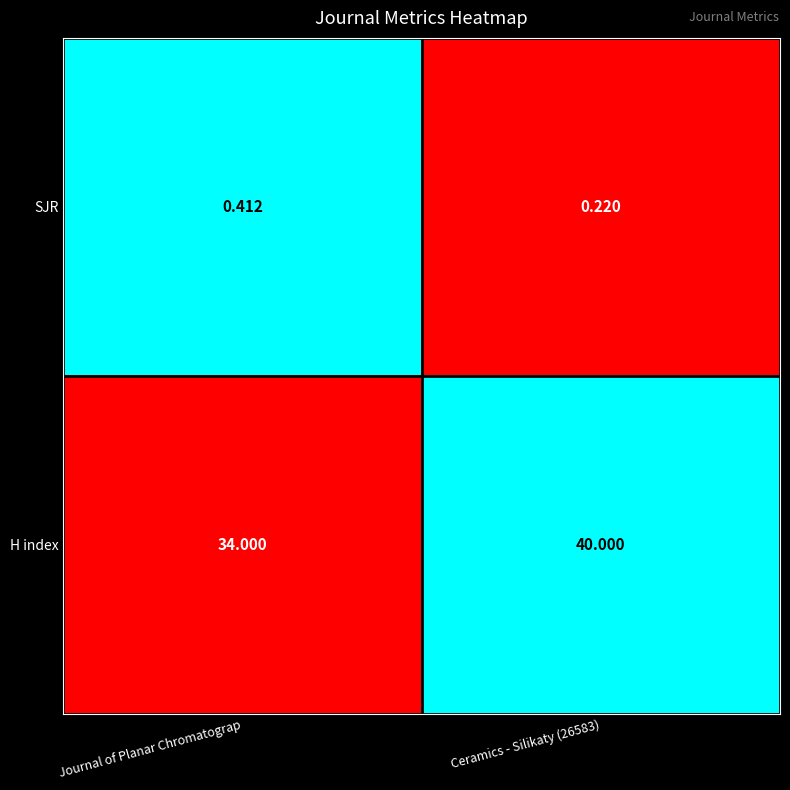

Between Journal of Planar Chromatograp and Ceramics - Silikaty (26583), which series saw the biggest shift?

H index